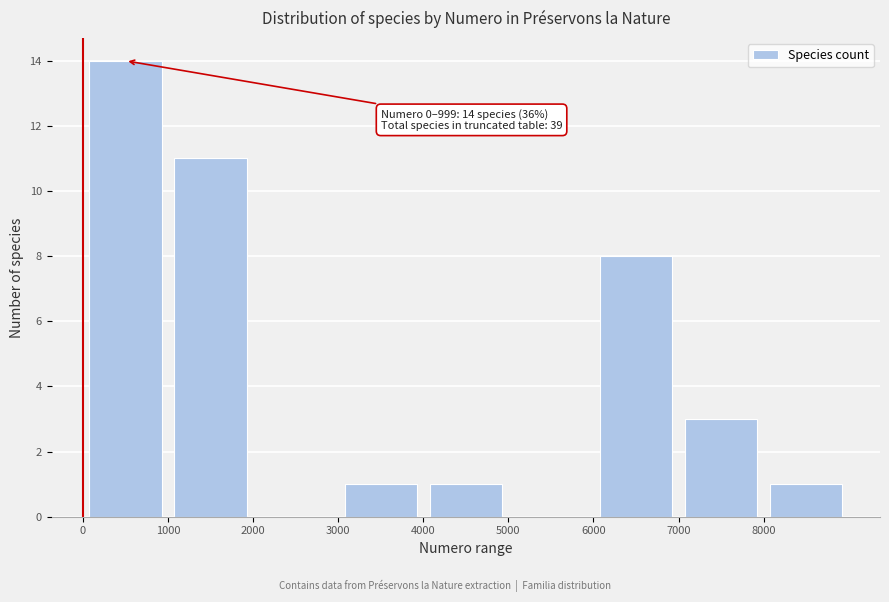

Over which range of the x-axis is the bar tallest?

0 to 1000